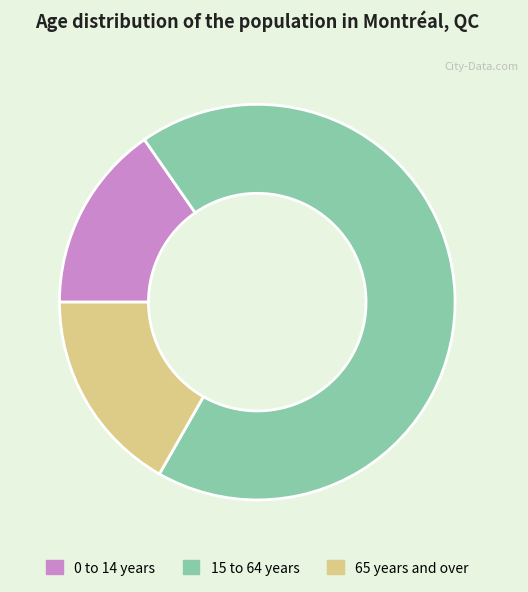

Do 15 to 64 years and 0 to 14 years together represent more than half of the pie?

Yes